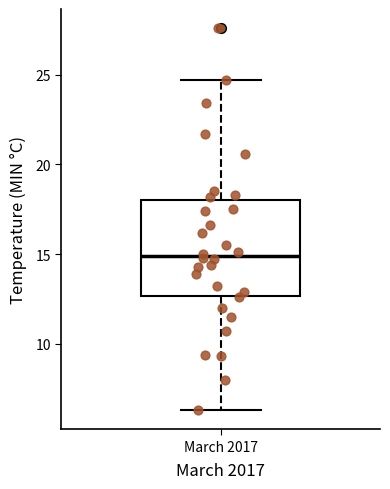

Read this box plot against the y-axis: the position of the median line, the range covered by the box, and the ends of both whiskers. The values are not printed on the chart, so give them approximately, as read against the axis.

median 15.0, box 12.5 to 18.0, whiskers 6.5 to 24.5